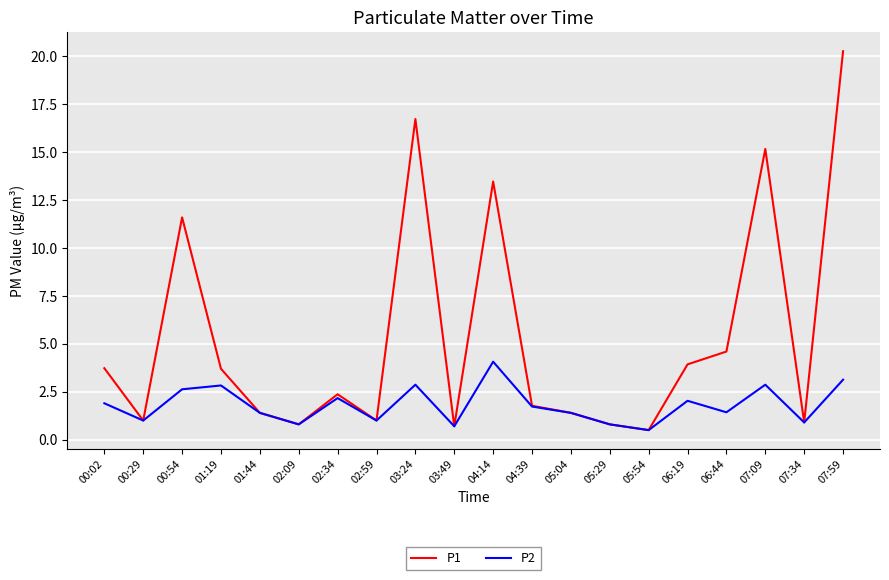

True or false: P2 has a value of 0.8 at 05:29.

True